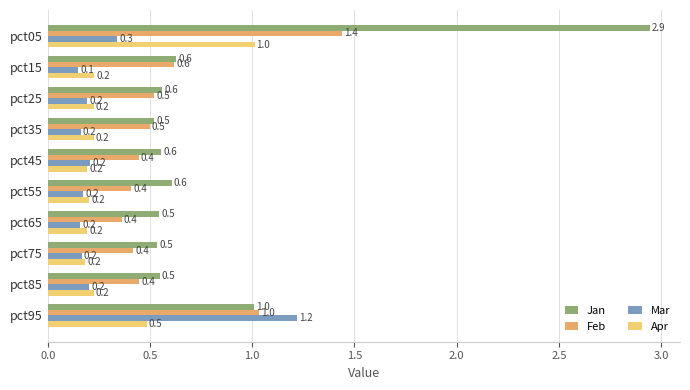

List the series in order of their peak value, lowest first.

Apr, Mar, Feb, Jan